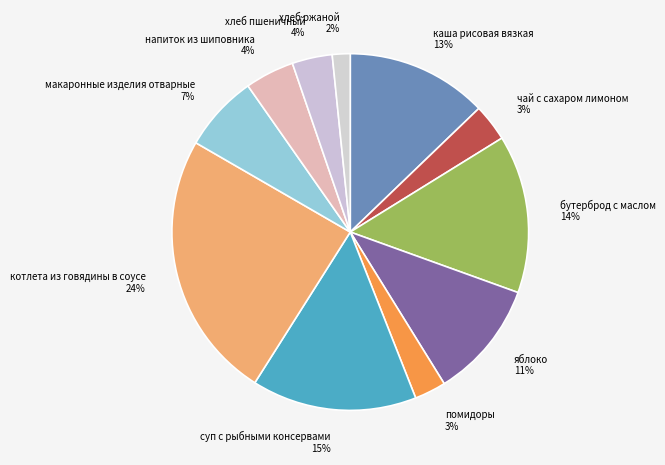

Combined, do котлета из говядины в соусе 24% and хлеб ржаной 2% account for over 50%?

No